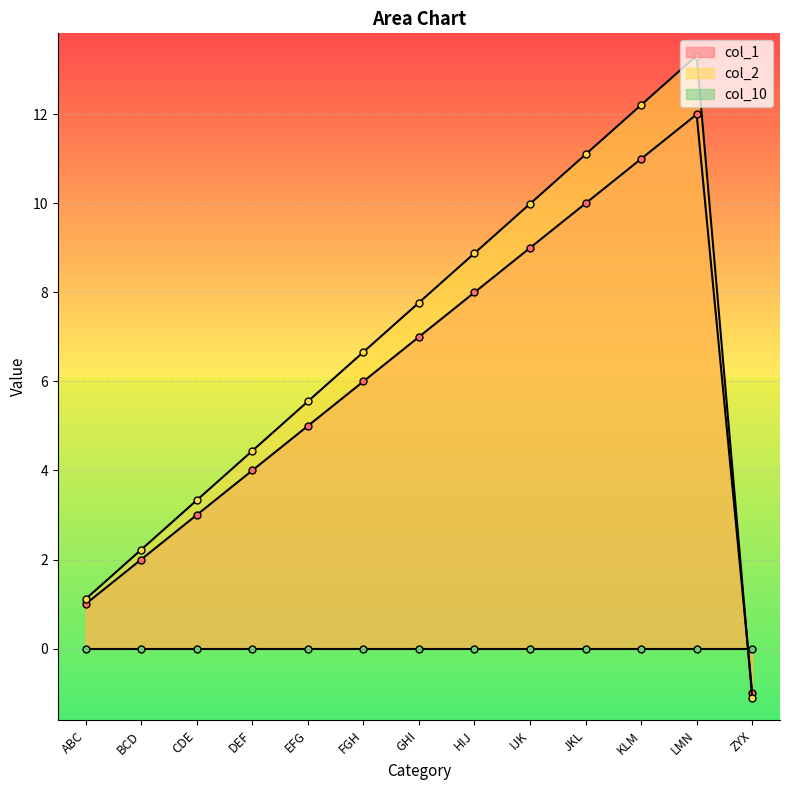

Which category has the lowest value across all series?

ZYX